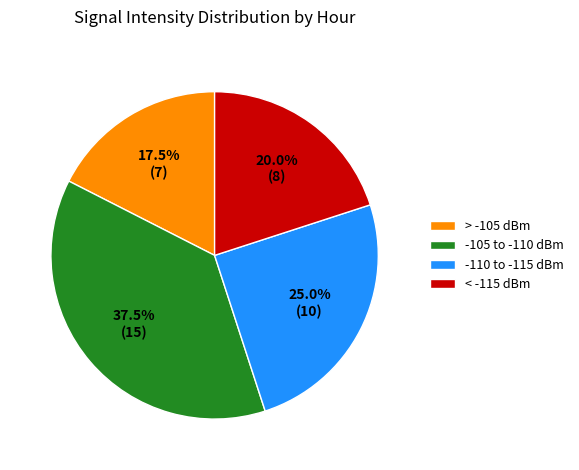

How many slices are in this pie chart?

4